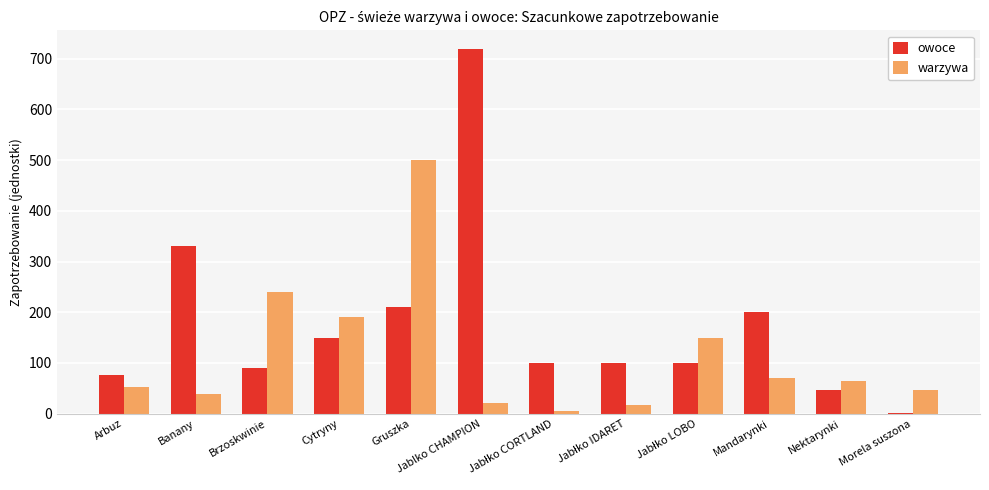

At which label is owoce closest to 361?

Banany